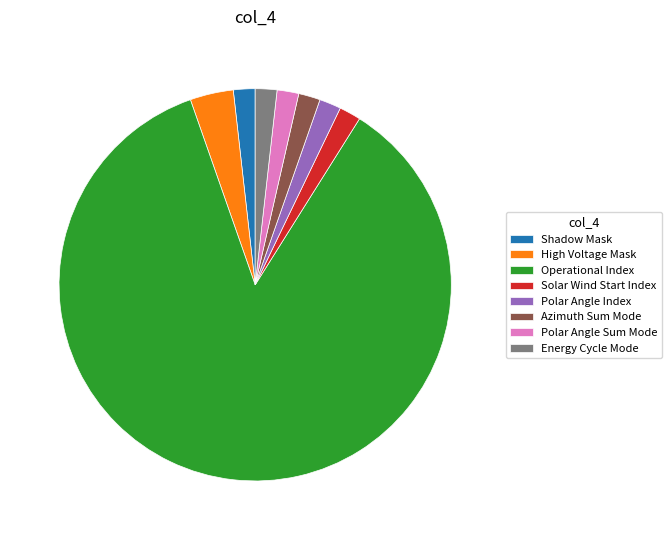

True or false: Polar Angle Index accounts for 16% of the total.

False